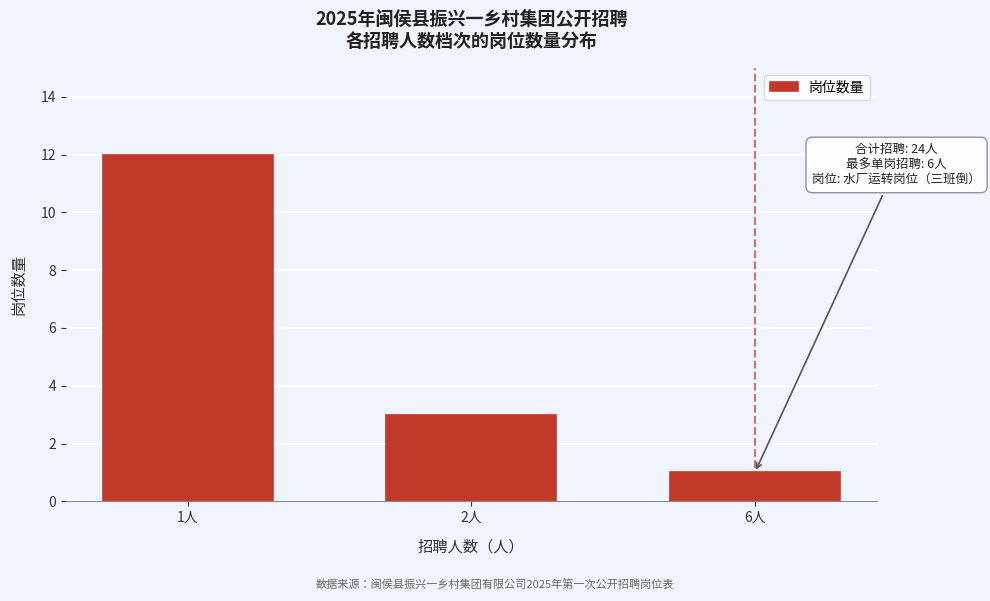

Reading left to right, extract all data points from this chart.

12	3	1